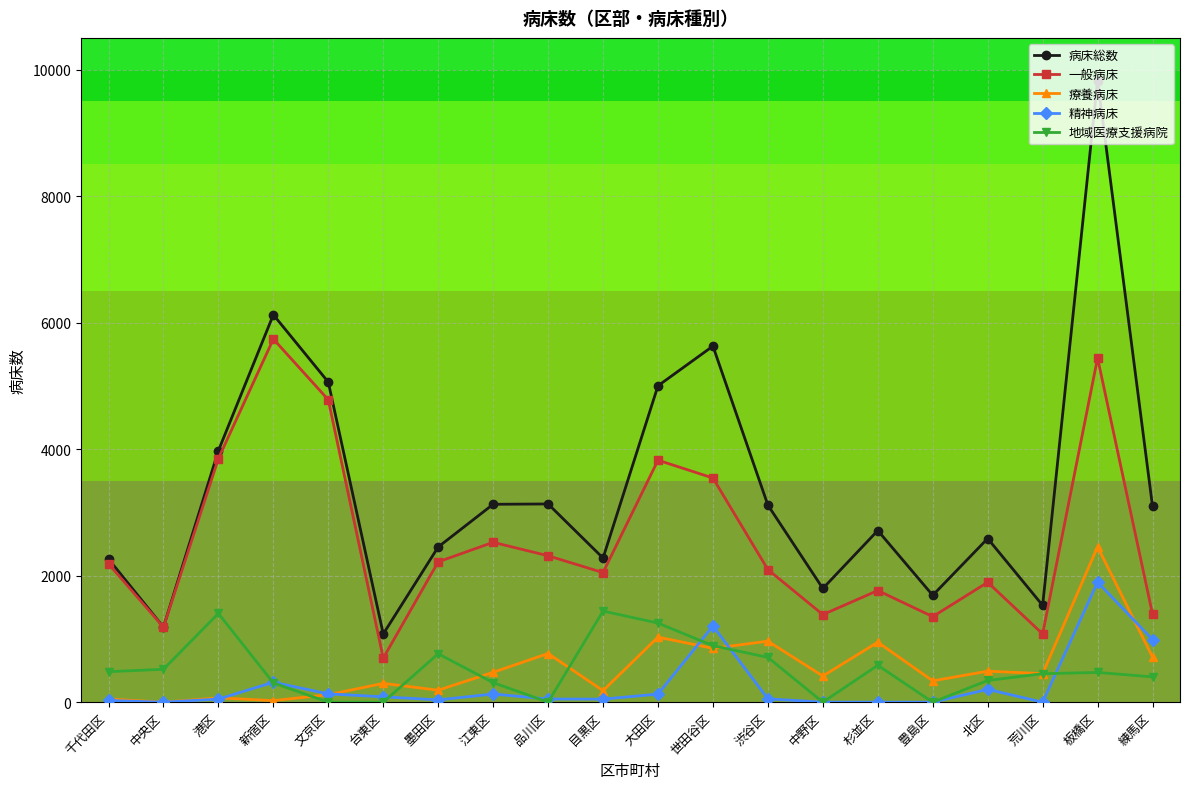

How many distinct data groups are displayed?

5